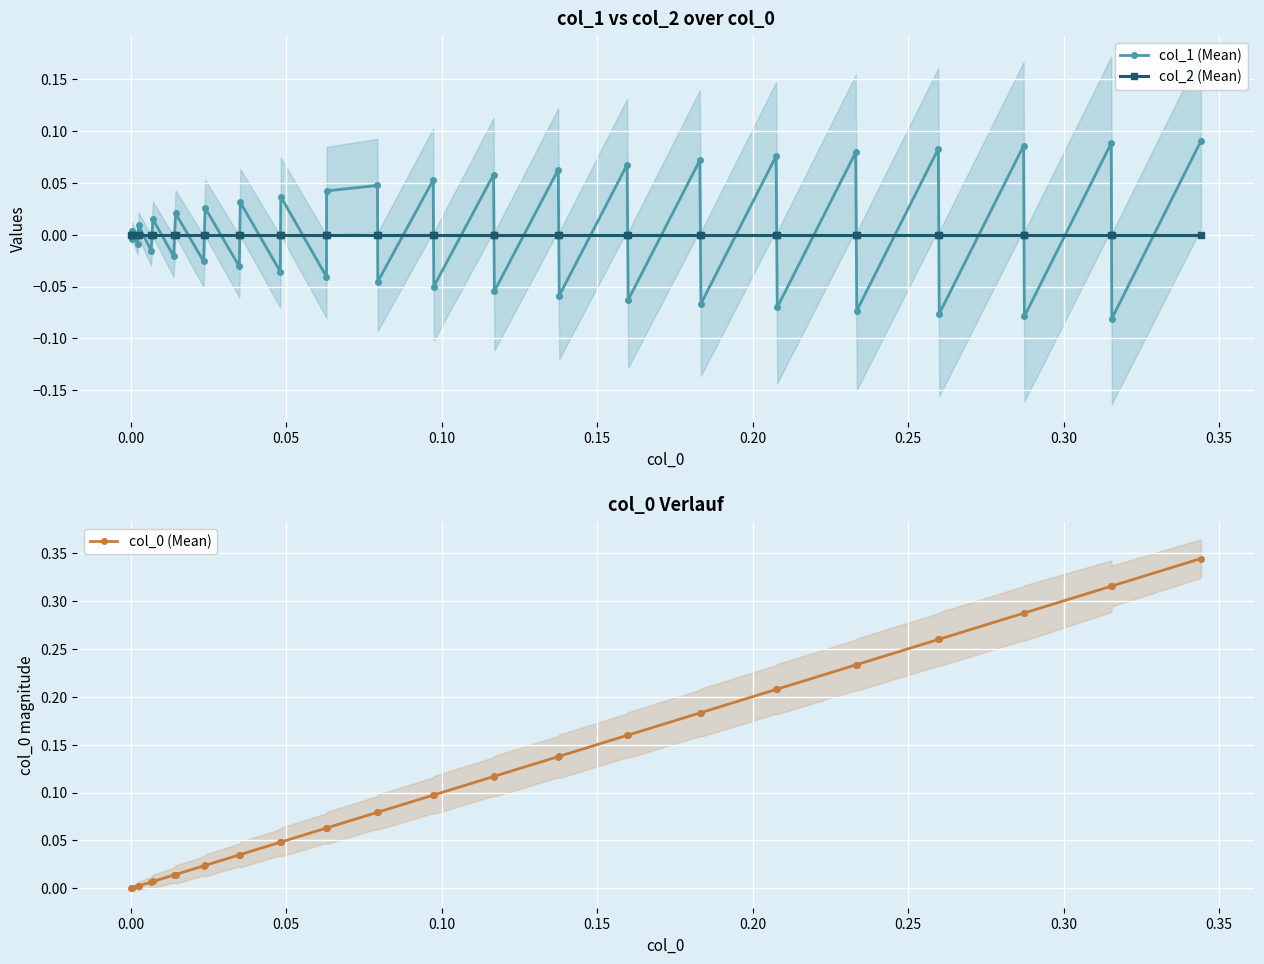

True or false: col_0 (Mean) has more than 0 interior local peaks.

False